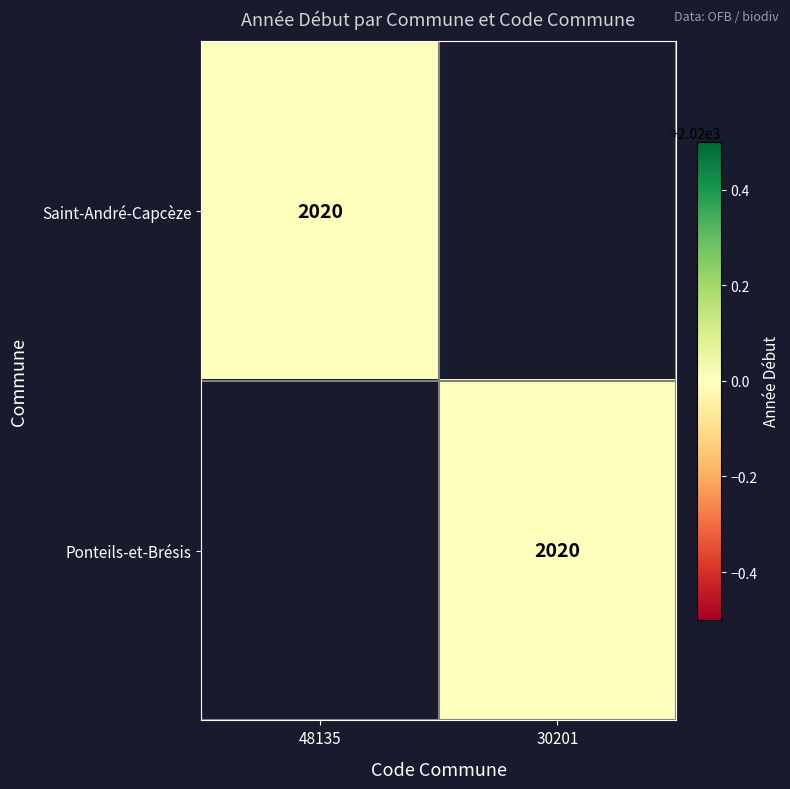

The value of Ponteils-et-Brésis at 30201 is 1004. True or false?

False